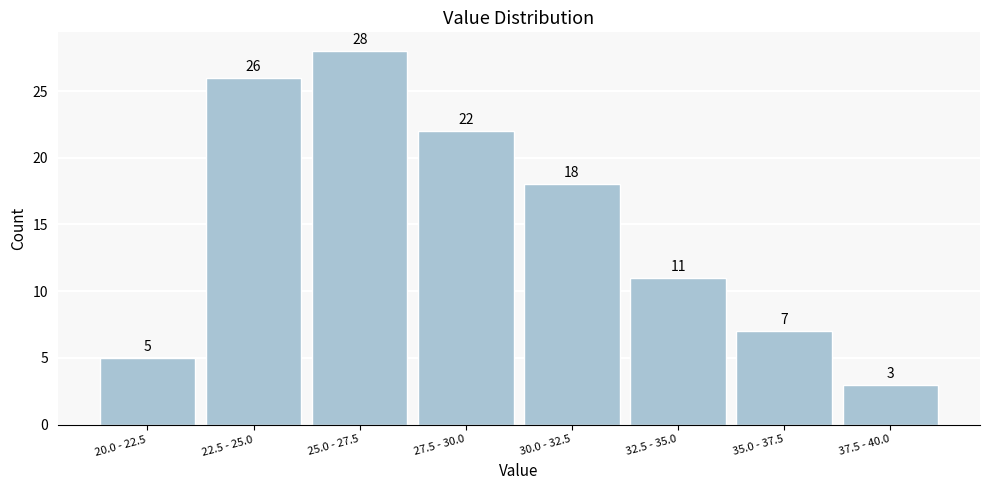

Reading right to left, transcribe all the data shown in this chart.

37.5 - 40.0=3	35.0 - 37.5=7	32.5 - 35.0=11	30.0 - 32.5=18	27.5 - 30.0=22	25.0 - 27.5=28	22.5 - 25.0=26	20.0 - 22.5=5